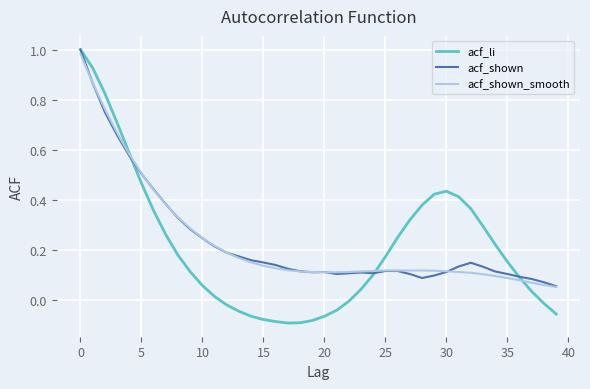

Which series has the widest spread of values?

acf_li